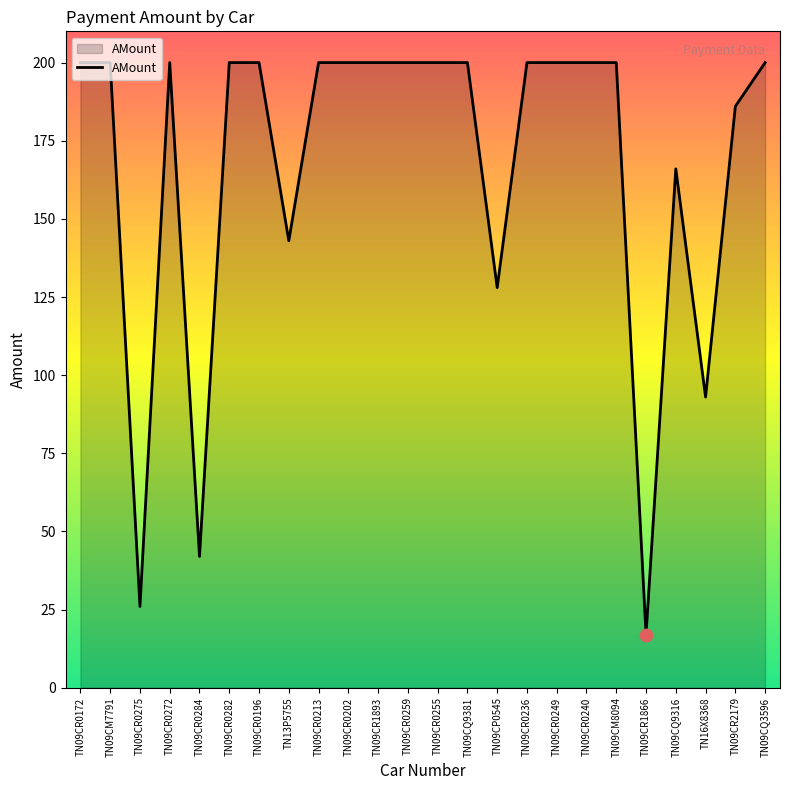

What is the change in value from TN09CR0202 to TN09CR1866?

-183